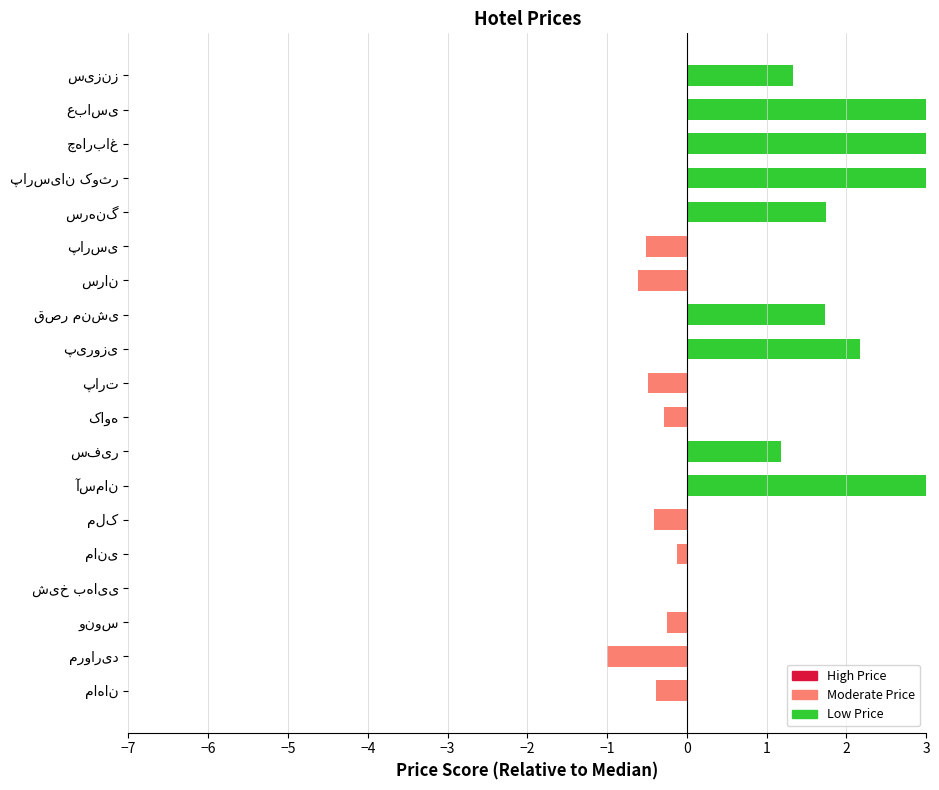

Reading left to right, what are all the values shown in this chart?

1.3	6.0	3.4	3.0	1.7	-0.5	-0.6	1.7	2.2	-0.5	-0.3	1.2	3.8	-0.4	-0.1	0.0	-0.2	-1.0	-0.4